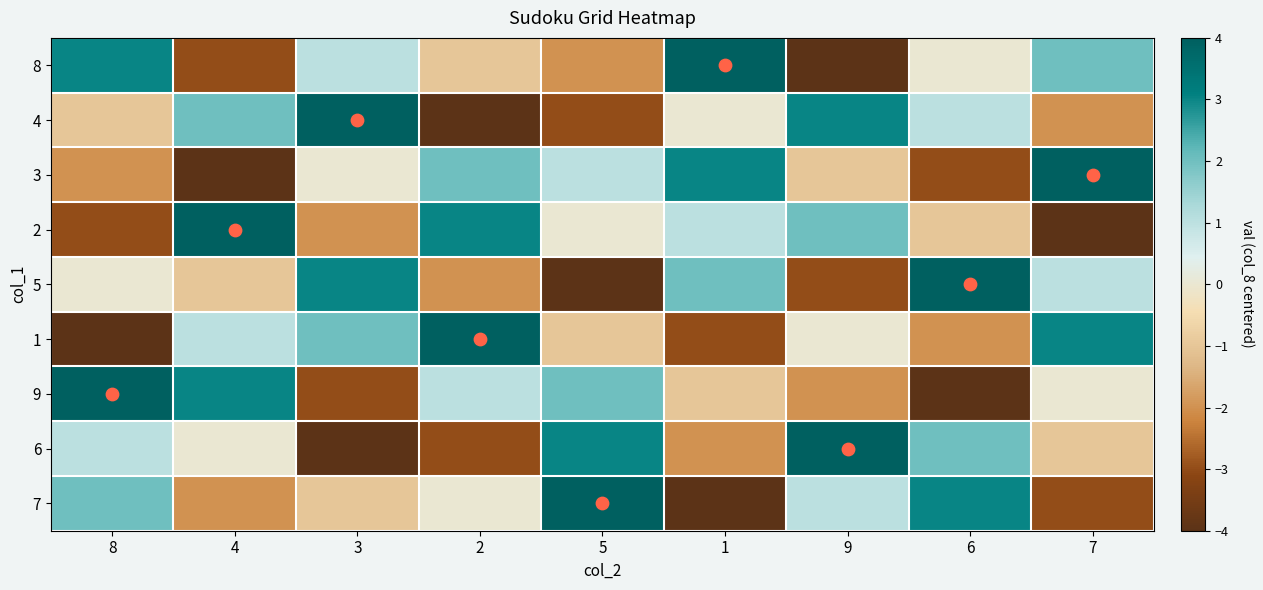

Reading right to left, list all the values displayed in this chart.

8: 7=2	6=0	9=-4	1=4	5=-2	2=-1	3=1	4=-3	8=3
4: 7=-2	6=1	9=3	1=0	5=-3	2=-4	3=4	4=2	8=-1
3: 7=4	6=-3	9=-1	1=3	5=1	2=2	3=0	4=-4	8=-2
2: 7=-4	6=-1	9=2	1=1	5=0	2=3	3=-2	4=4	8=-3
5: 7=1	6=4	9=-3	1=2	5=-4	2=-2	3=3	4=-1	8=0
1: 7=3	6=-2	9=0	1=-3	5=-1	2=4	3=2	4=1	8=-4
9: 7=0	6=-4	9=-2	1=-1	5=2	2=1	3=-3	4=3	8=4
6: 7=-1	6=2	9=4	1=-2	5=3	2=-3	3=-4	4=0	8=1
7: 7=-3	6=3	9=1	1=-4	5=4	2=0	3=-1	4=-2	8=2